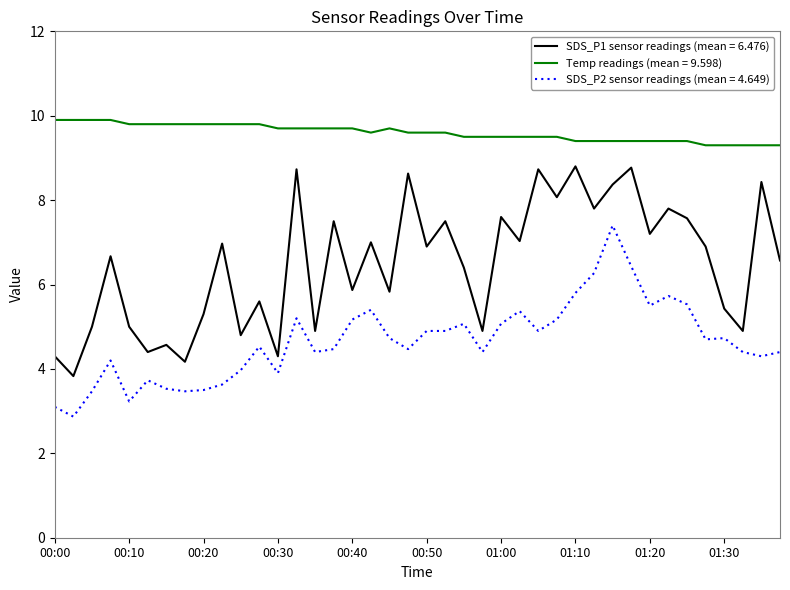

True or false: SDS_P2 sensor readings (mean = 4.649) and Temp readings (mean = 9.598) intersect in this chart.

False